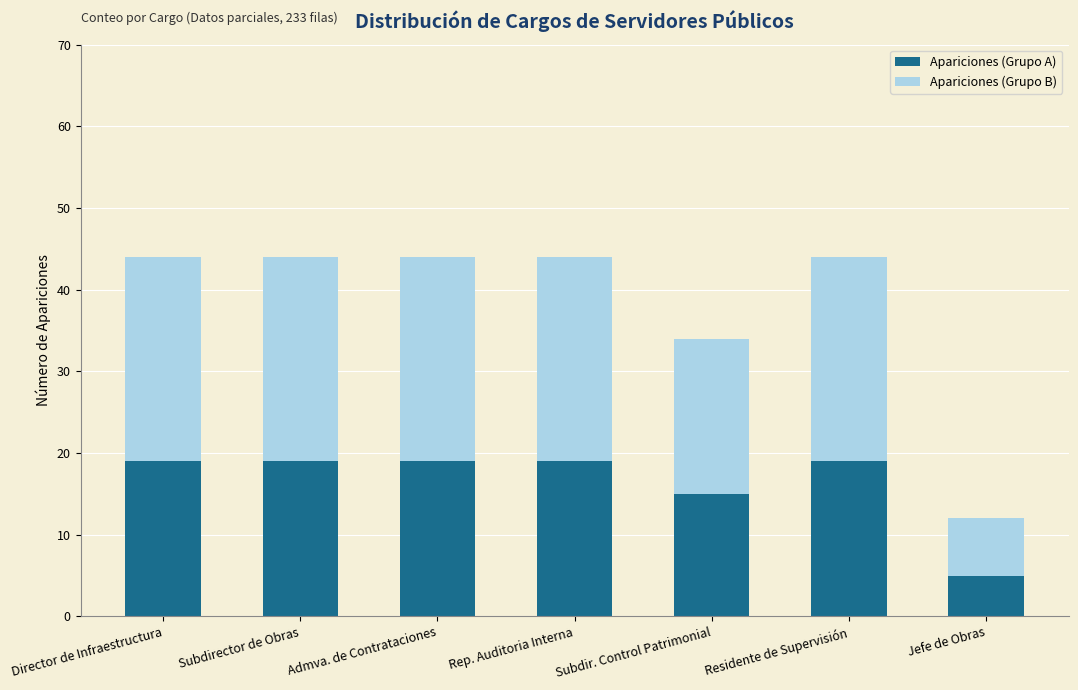

True or false: Apariciones (Grupo A) has a value of 19 at Residente de Supervisión.

True